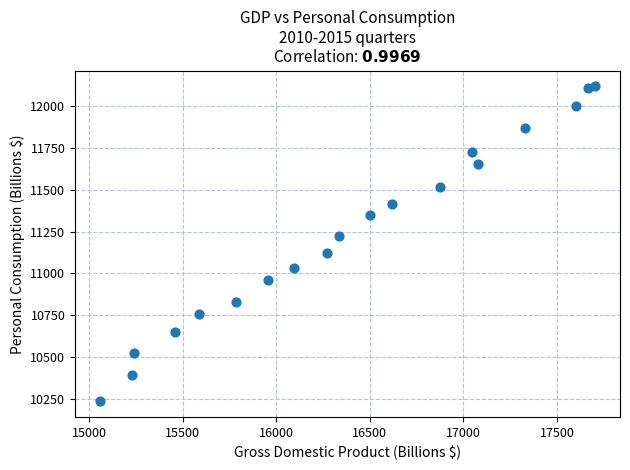

What is the range of Y values (max minus min)?

1886.8